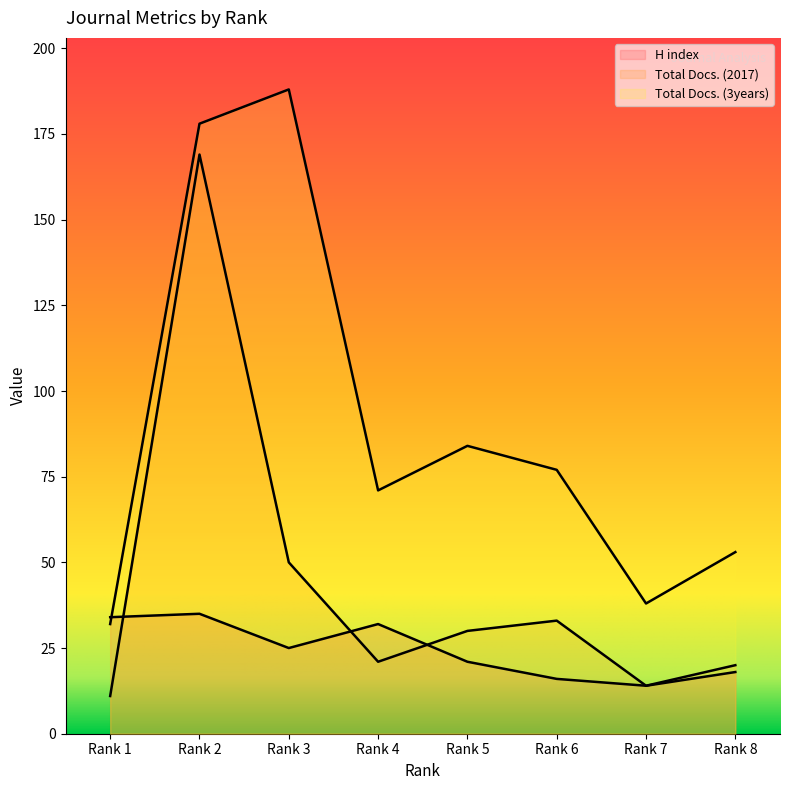

True or false: H index has a value of 16 at Rank 6.

True